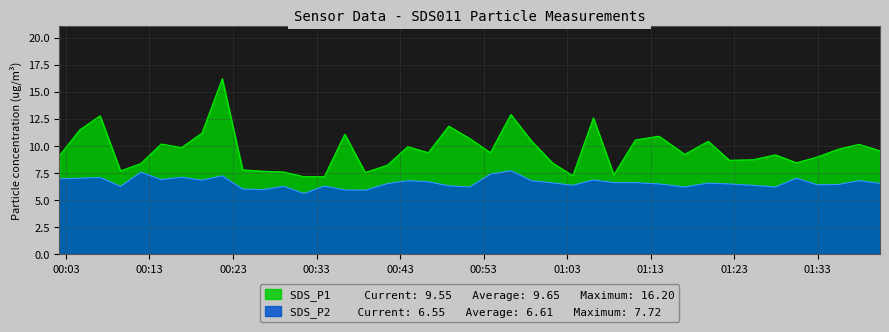

Which series has the largest total across all categories?

SDS_P1